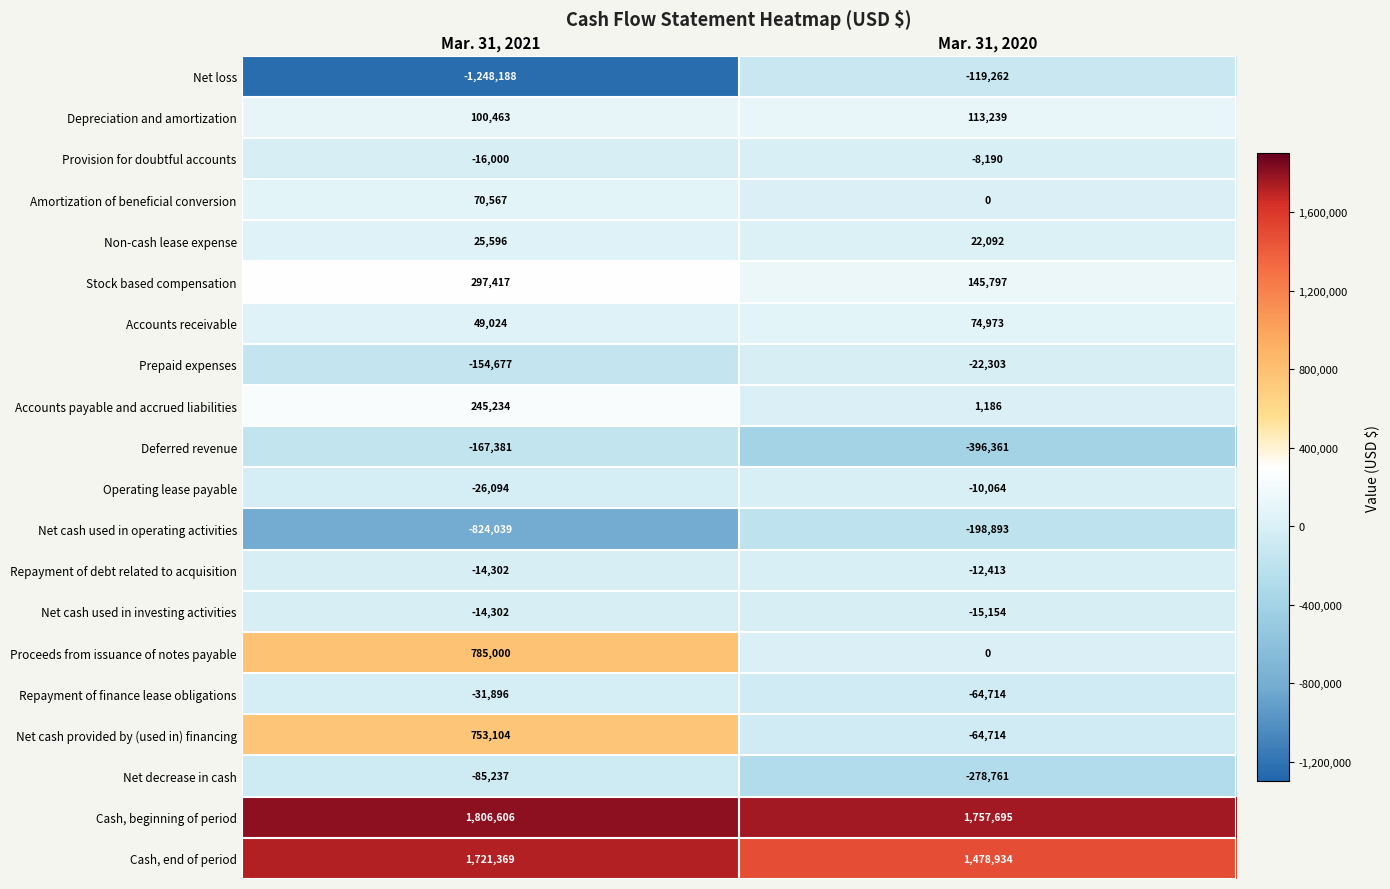

What is the approximate value of Provision for doubtful accounts at Mar. 31, 2020, to the nearest 10?

-8190